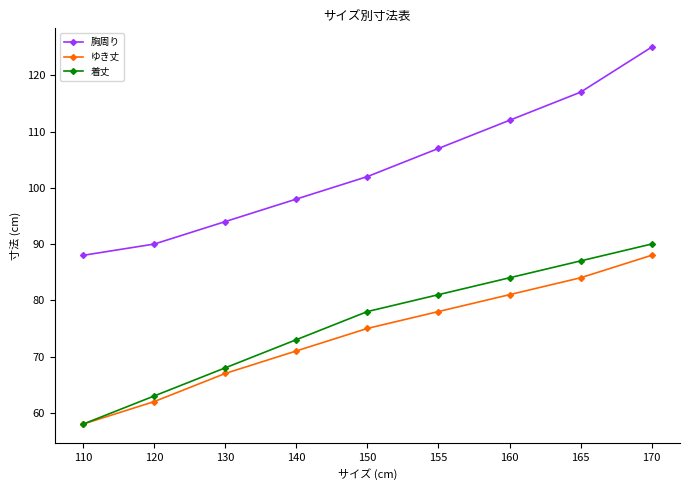

What is the sum of the 着丈 values at 140 and 130?

141